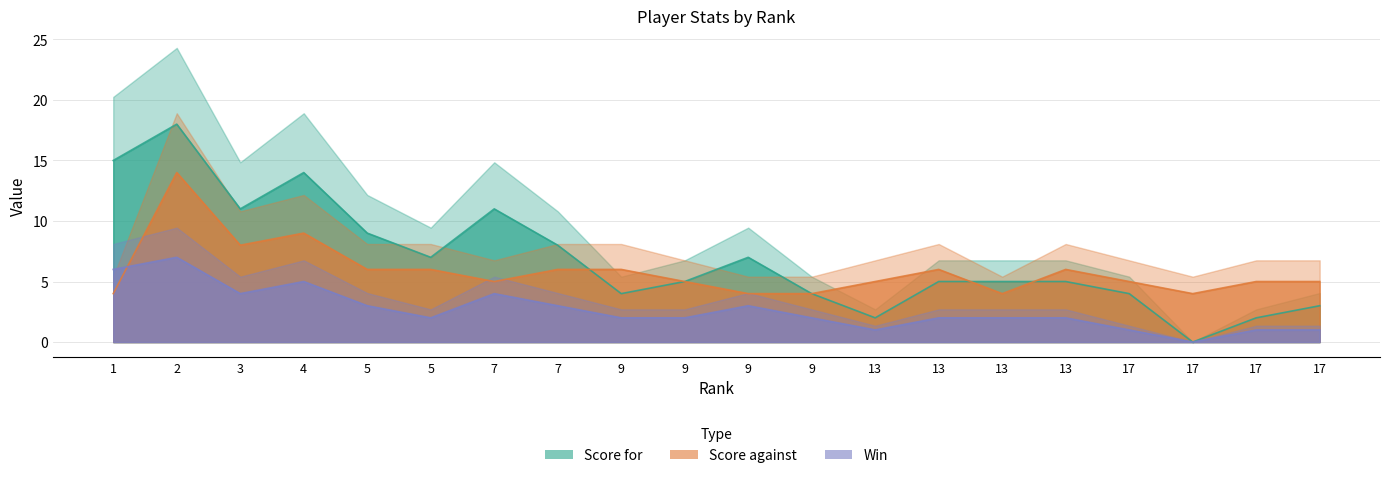

Rank the series by their average value, from highest to lowest.

Score for, Score against, Win